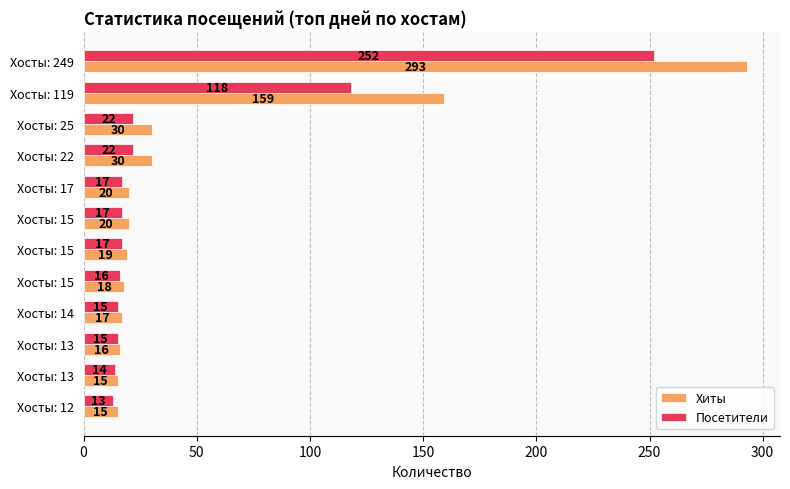

How many data points in Хиты are less than 20?

6